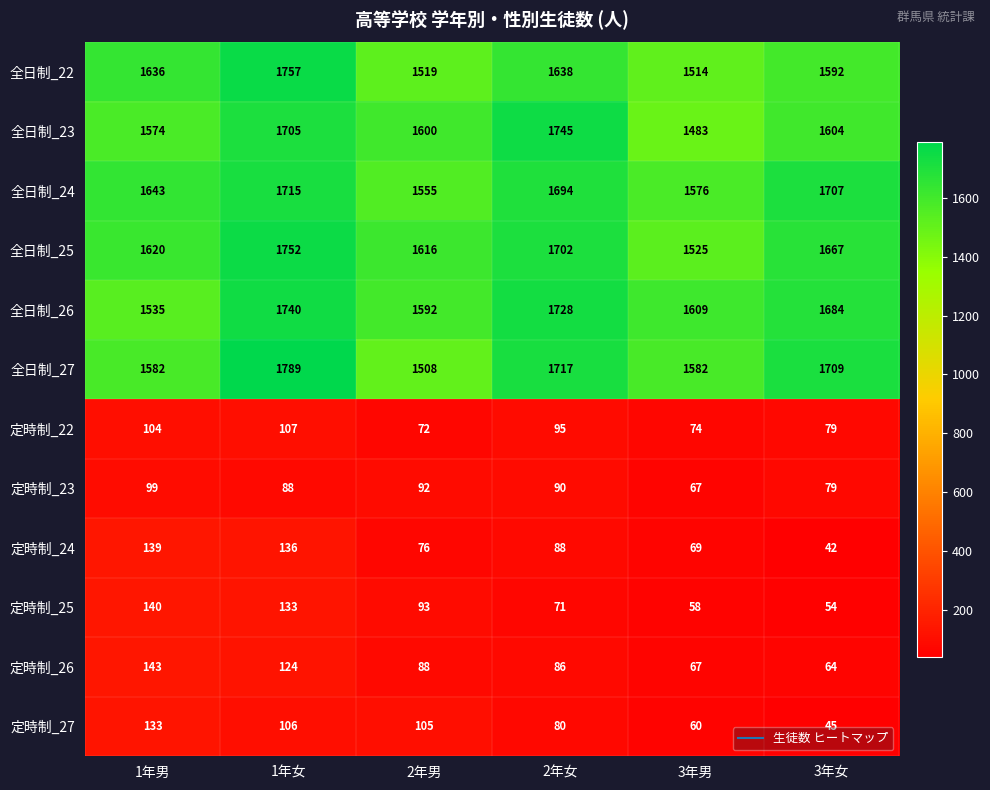

Between 1年女 and 2年男, which series saw the biggest shift?

全日制_27